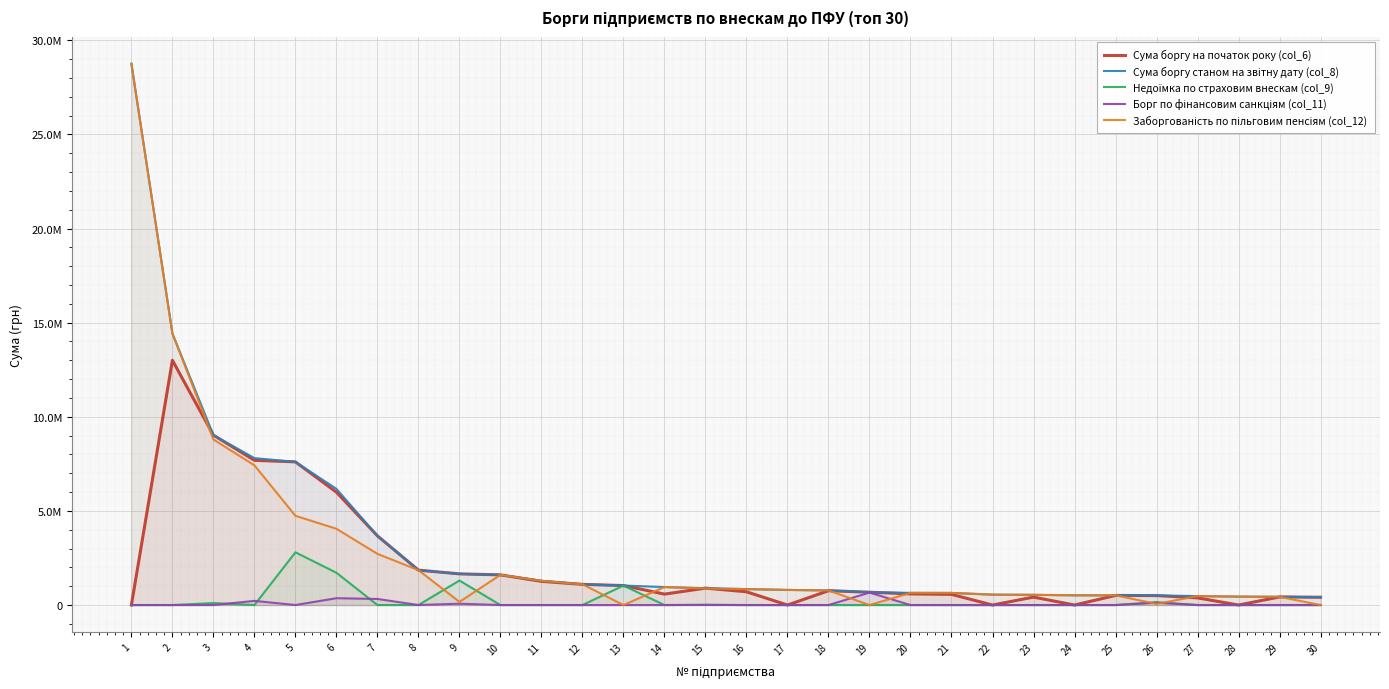

What are all the series names shown in the legend?

Сума боргу на початок року (col_6), Сума боргу станом на звітну дату (col_8), Недоїмка по страховим внескам (col_9), Борг по фінансовим санкціям (col_11), Заборгованість по пільговим пенсіям (col_12)